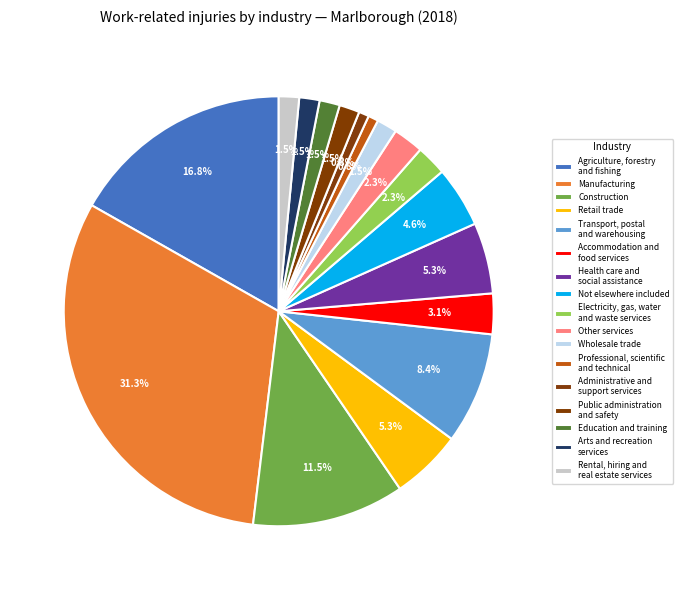

To the nearest percent, what percentage of the pie is Manufacturing?

31%